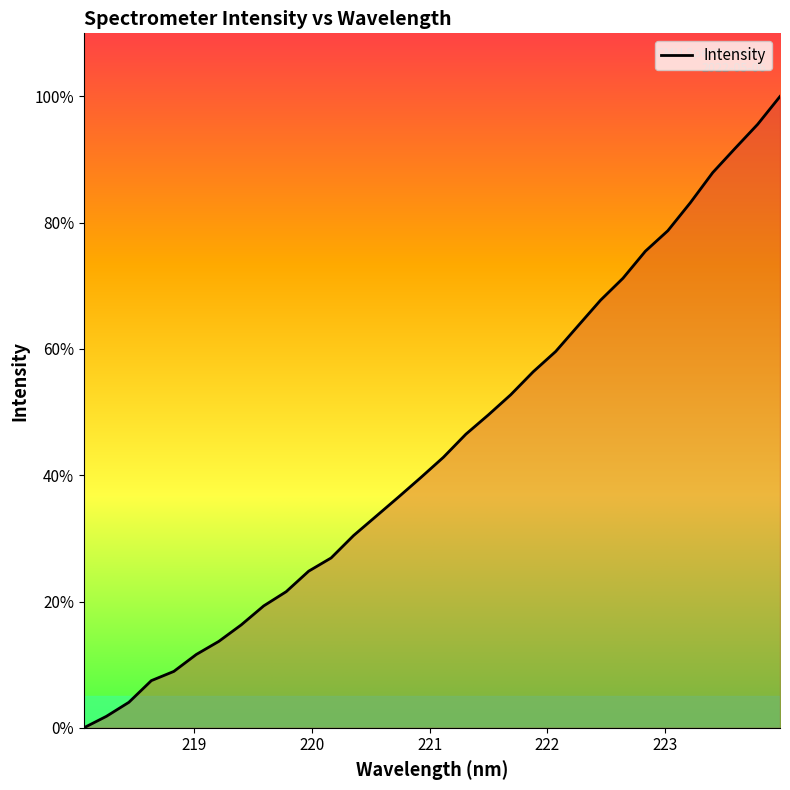

Reading left to right, extract all data points from this chart.

0.0	1.8	4.0	7.5	8.9	11.6	13.7	16.3	19.3	21.6	24.8	26.9	30.5	33.5	36.5	39.7	42.8	46.5	49.6	52.8	56.4	59.6	63.7	67.7	71.2	75.5	78.7	83.2	87.9	91.8	95.6	100.0